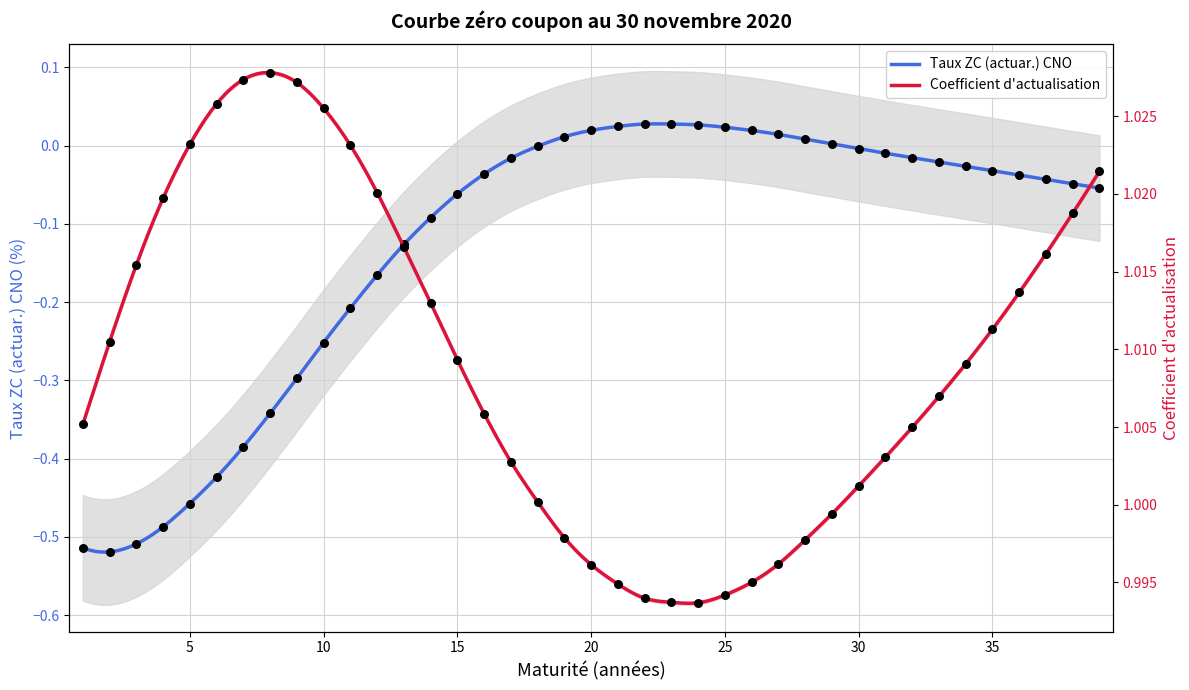

Which series contains the lowest Y value?

Taux ZC (actuar.) CNO